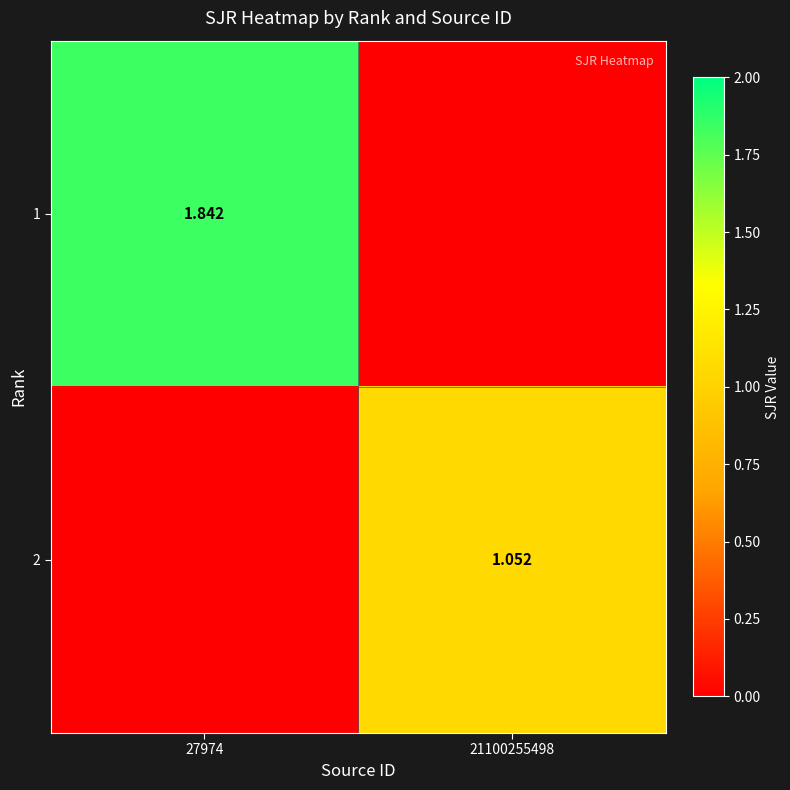

Is the value of 2 at 21100255498 greater than the value of 1 at 27974?

No